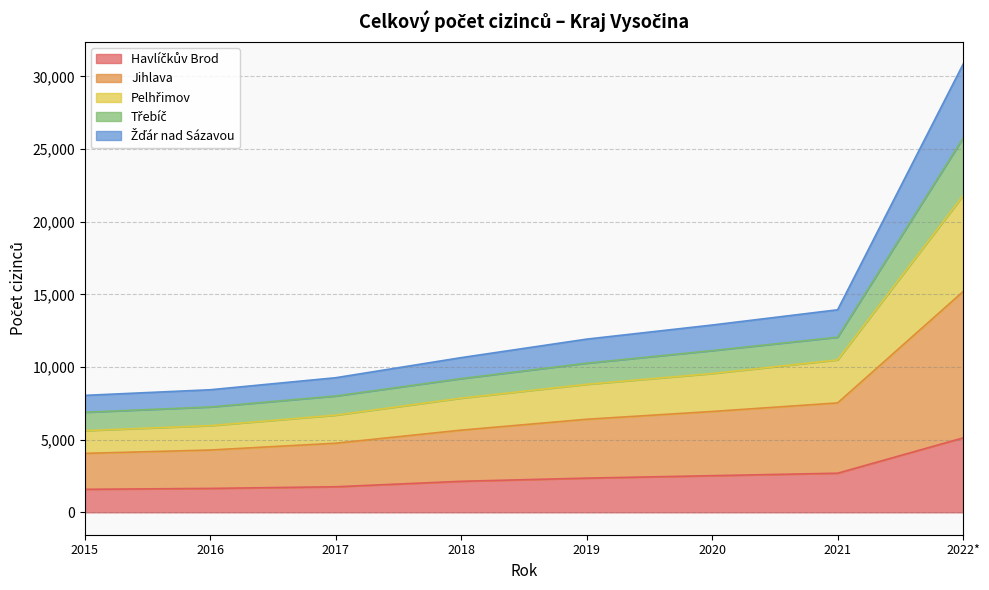

True or false: Pelhřimov has a value of 3133 at 2018.

False